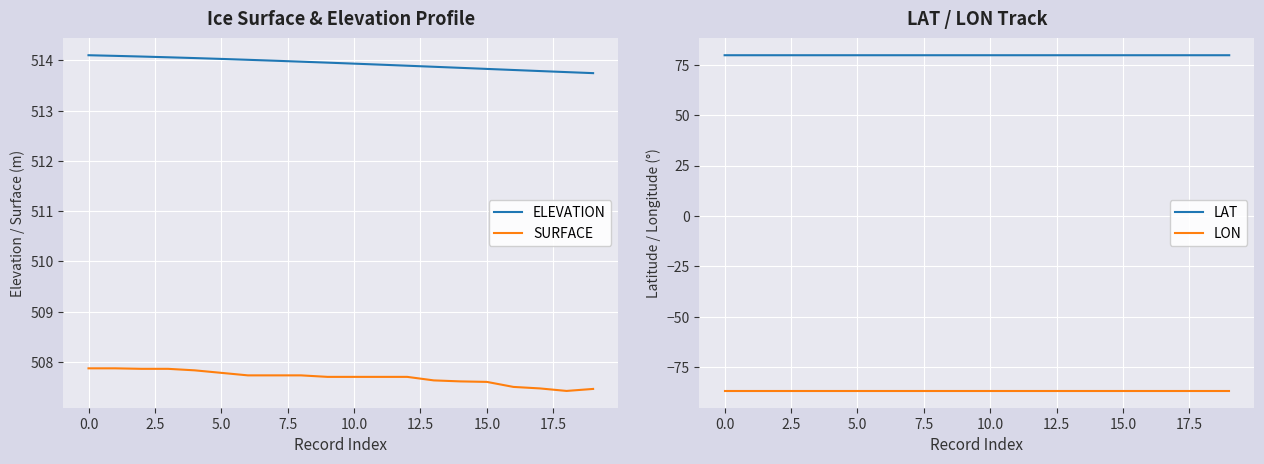

What is the maximum value for LON?

-86.8